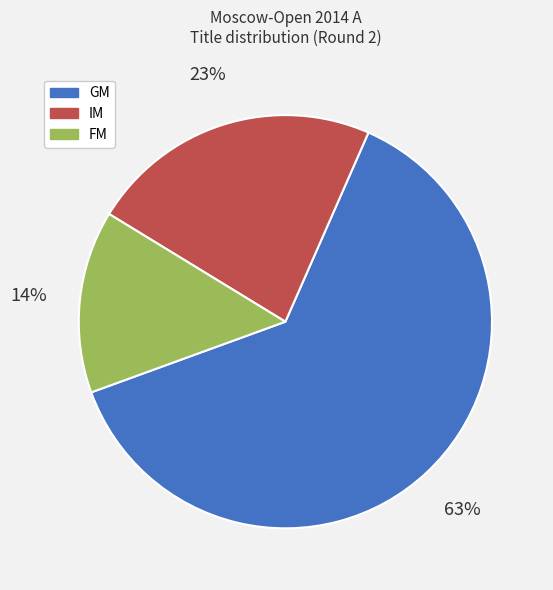

Which slice represents more than half of the pie?

GM